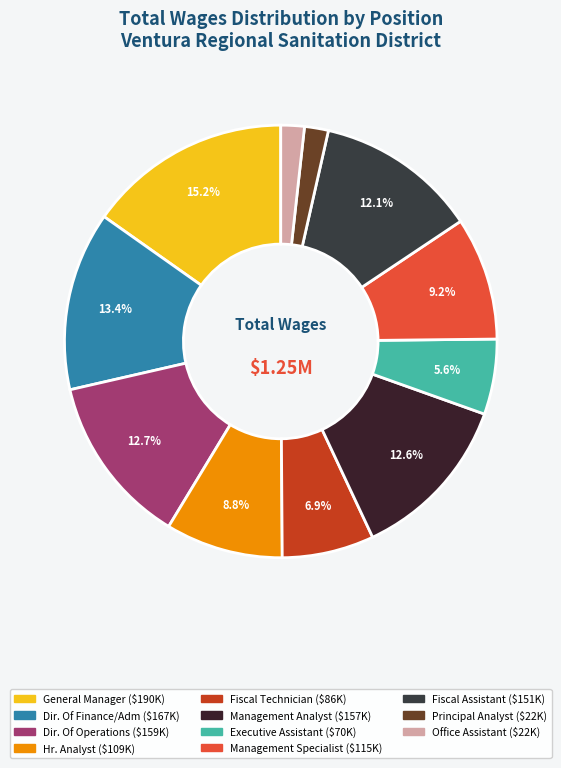

The Management Specialist slice represents 9% of the pie. True or false?

True